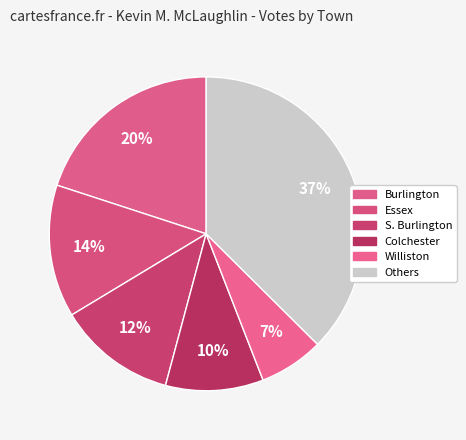

How many segments does this pie chart have?

6